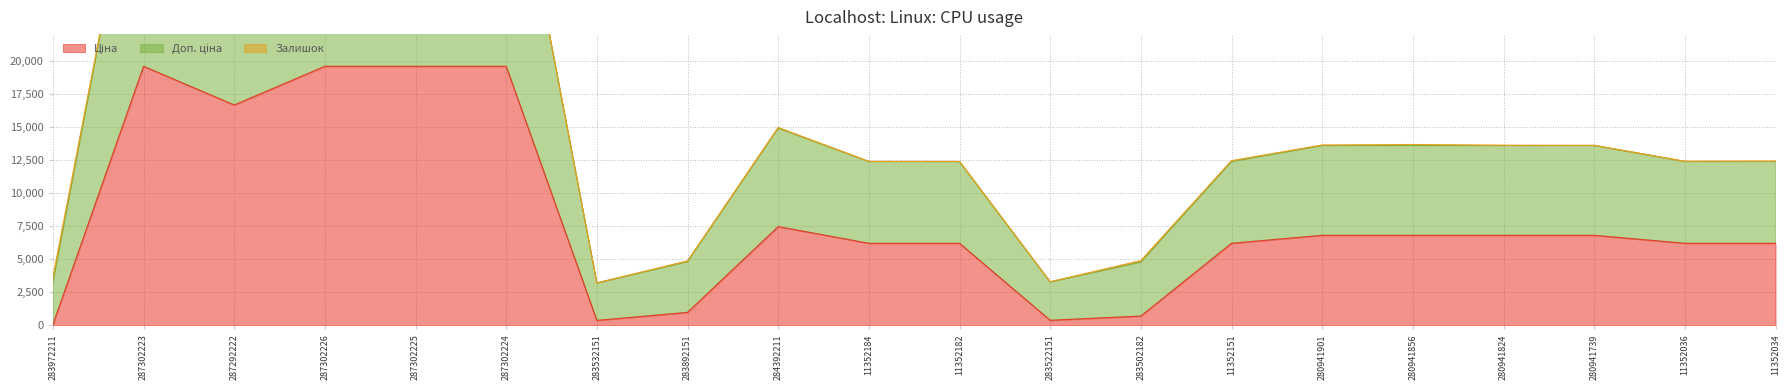

What position from the right is 11352182?

10